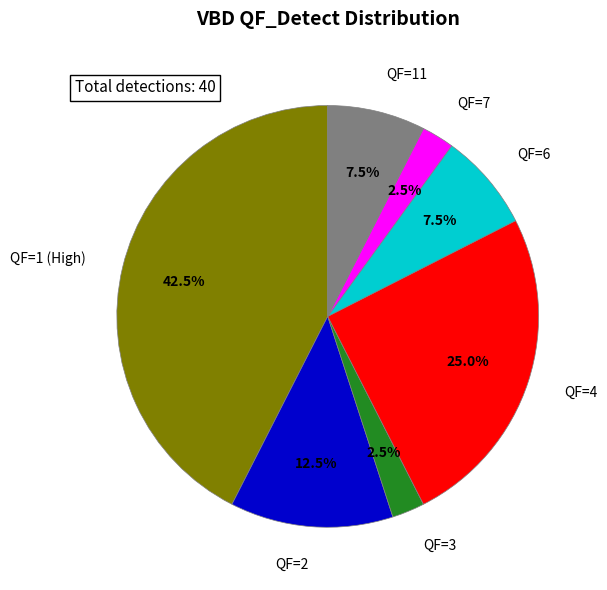

Which has a higher value, QF=2 or QF=11?

QF=2